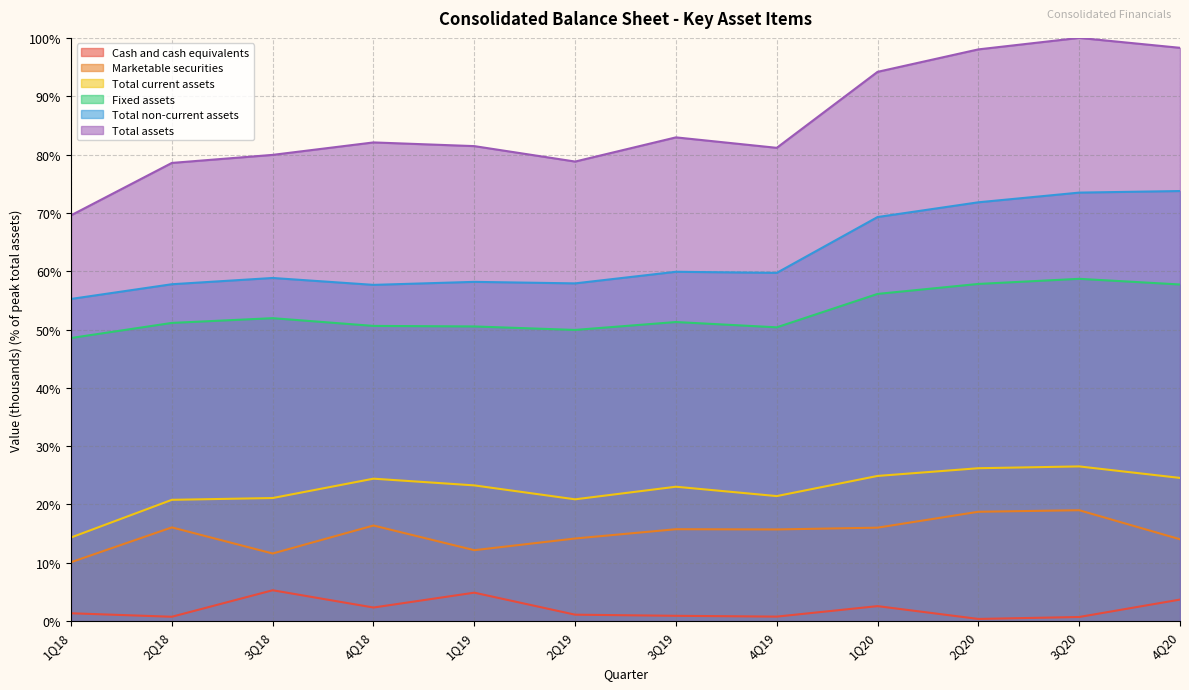

Rank the series by their maximum value, from highest to lowest.

Total assets, Total non-current assets, Fixed assets, Total current assets, Marketable securities, Cash and cash equivalents